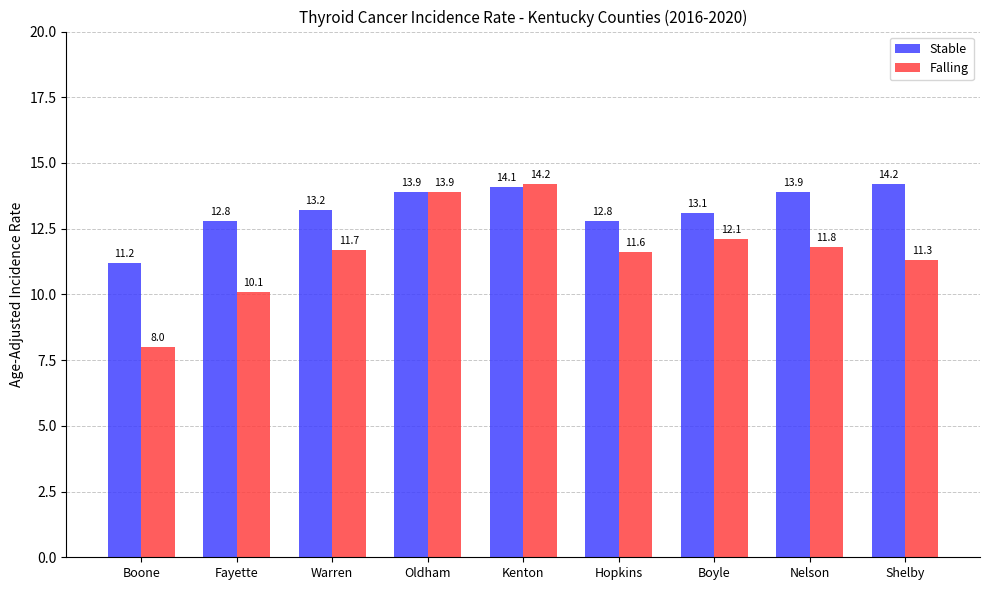

How many series are shown in this chart?

2